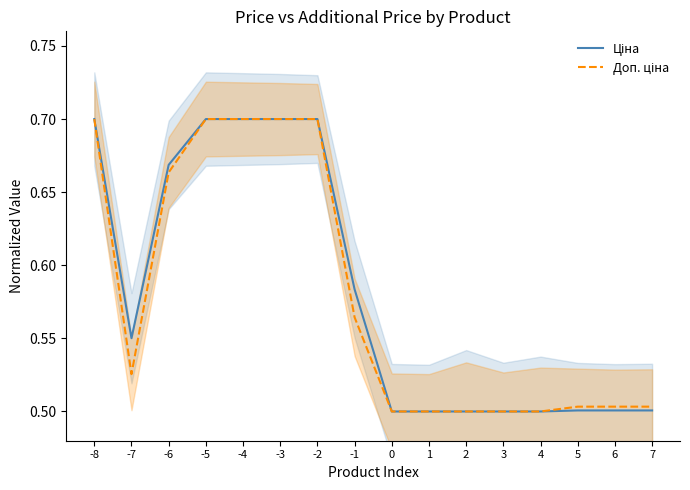

List the series in order of their peak value, lowest first.

Ціна, Доп. ціна